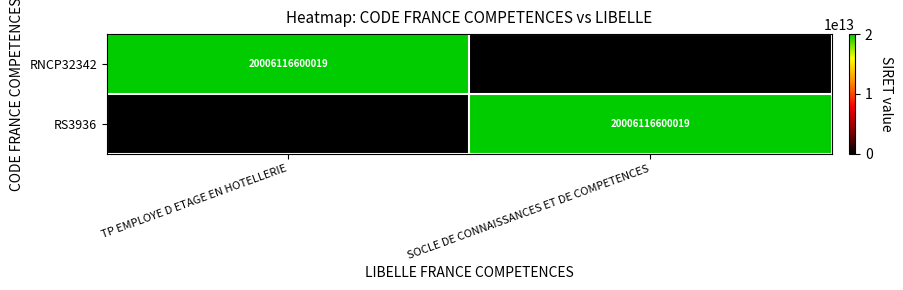

The RNCP32342 series shows 20006116600019 at TP EMPLOYE D ETAGE EN HOTELLERIE. True or false?

True